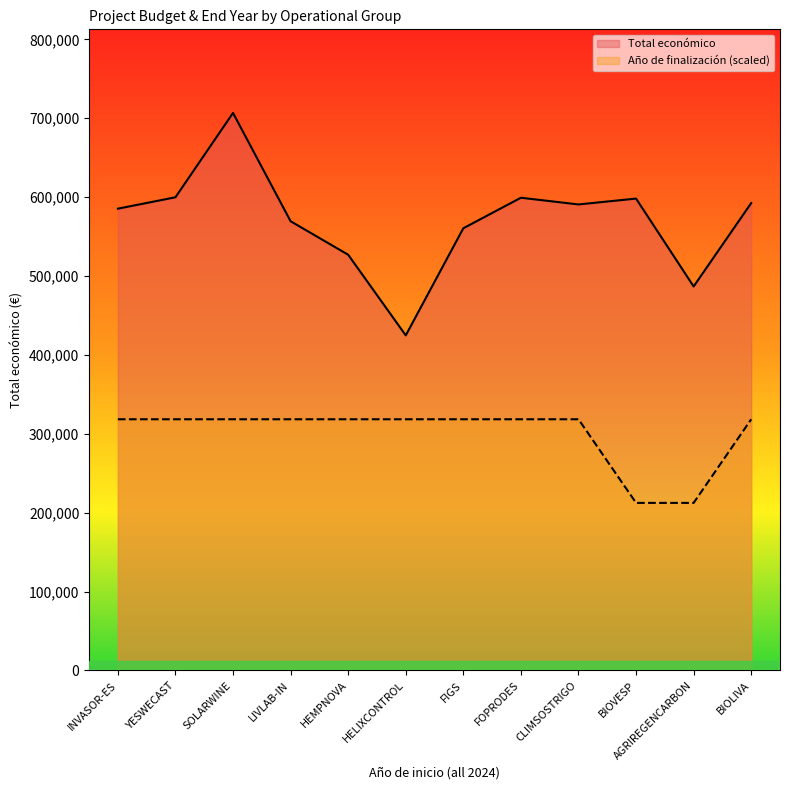

Which series has the largest total across all categories?

Total económico